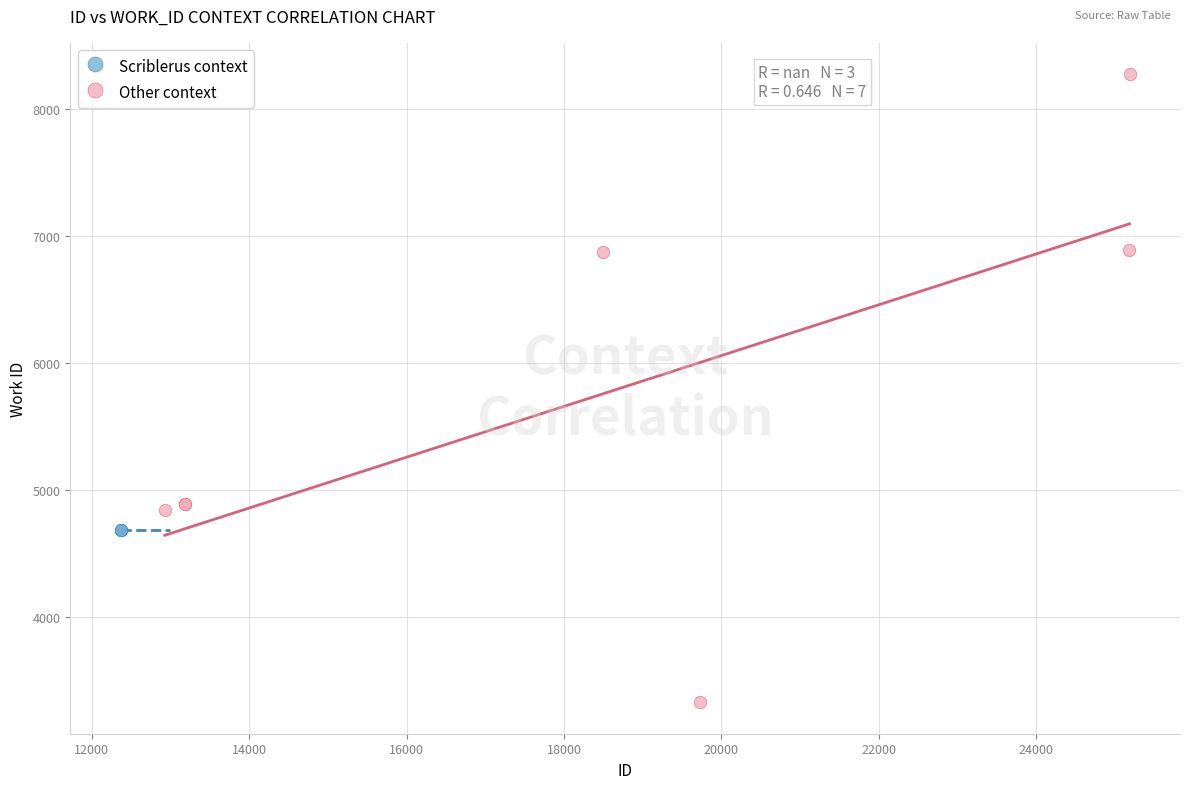

Which series reaches the maximum Y coordinate?

Other context